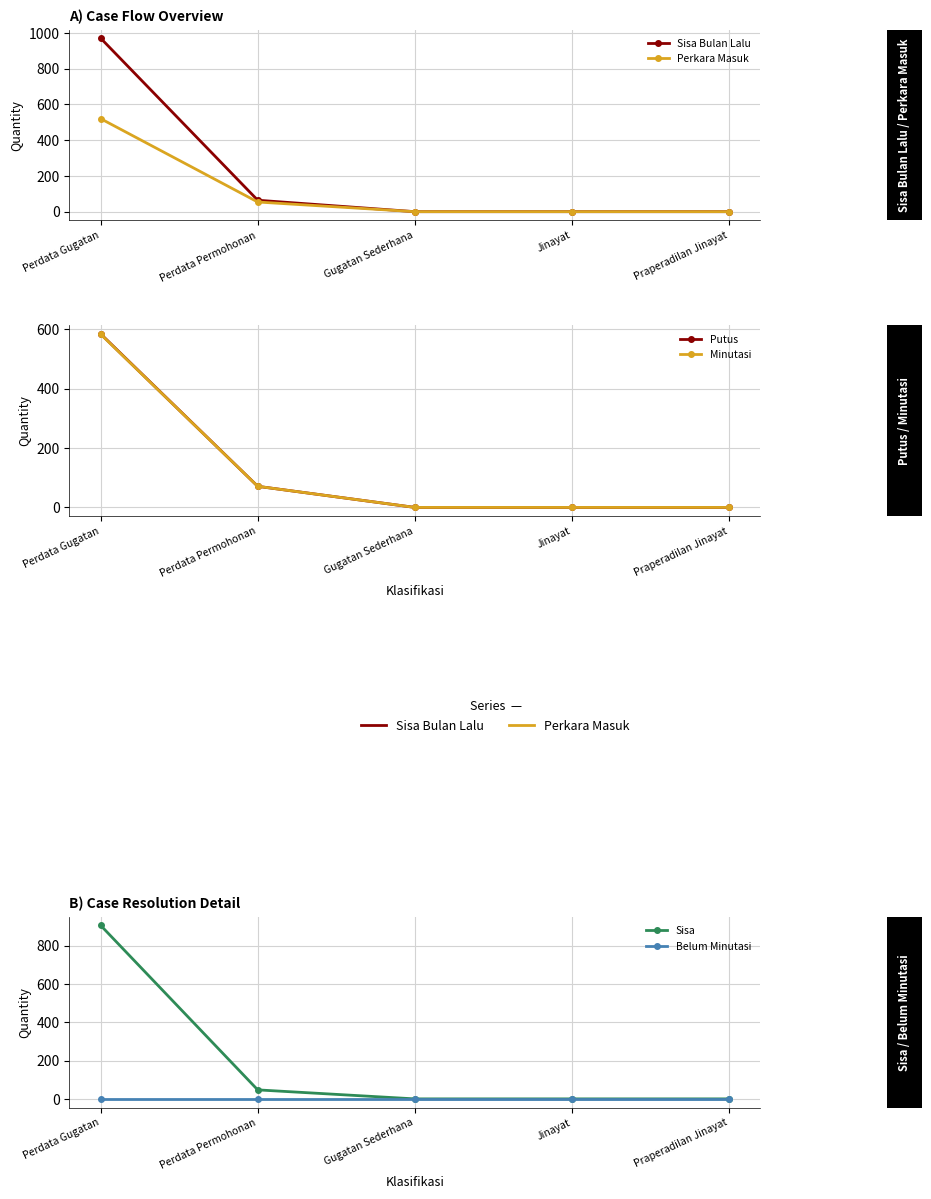

True or false: Belum Minutasi has more than 1 interior local peaks.

False